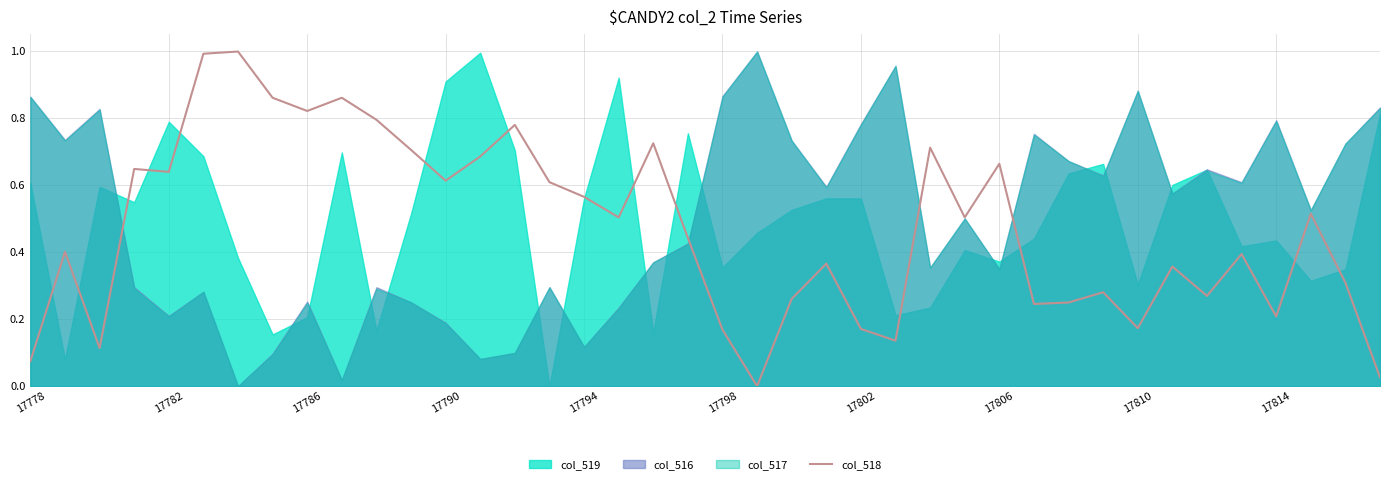

What is the highest value of the col_518 series?

1.0